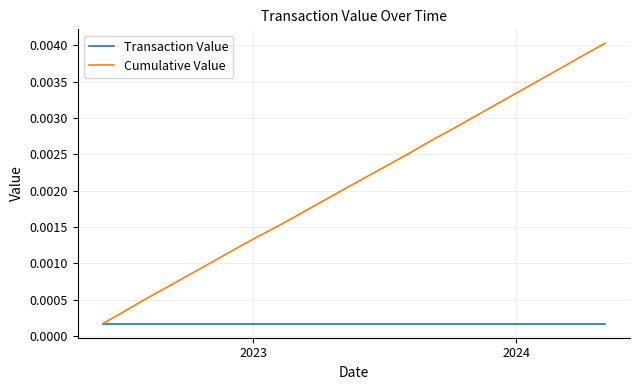

Which series has the widest spread of values?

Cumulative Value